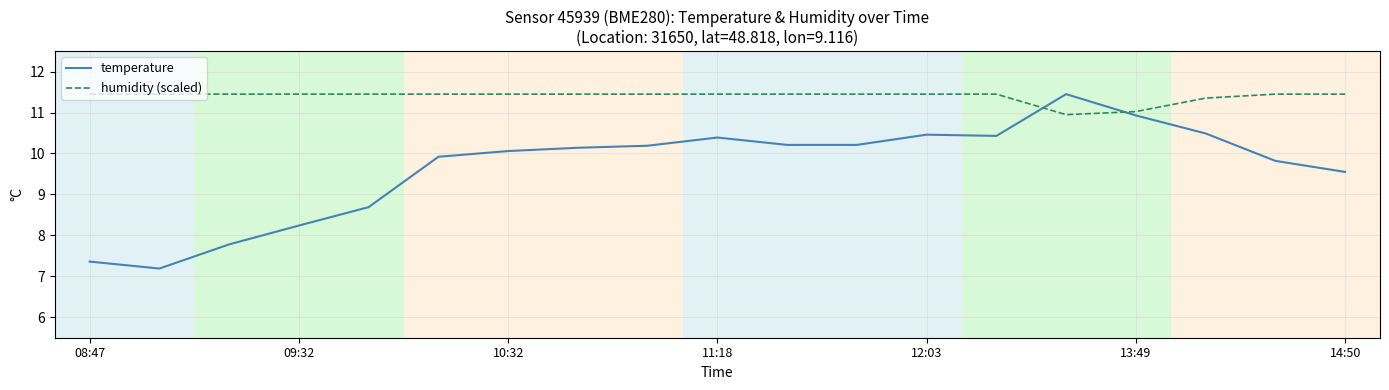

How many intersections are there between temperature and humidity (scaled)?

2